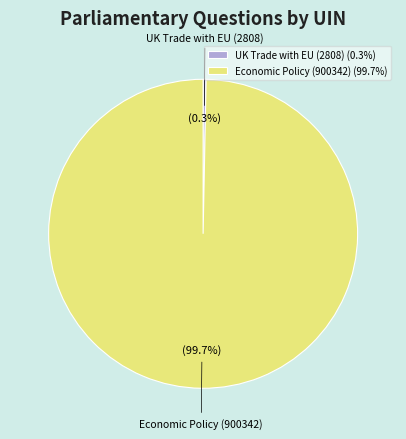

To the nearest percent, what is the difference between the Economic Policy (900342) and UK Trade with EU (2808) slice percentages?

99%